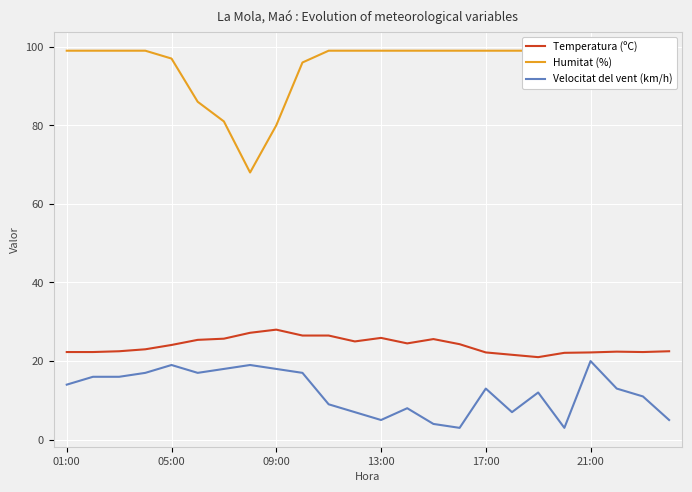

True or false: Humitat (%) and Velocitat del vent (km/h) intersect in this chart.

False